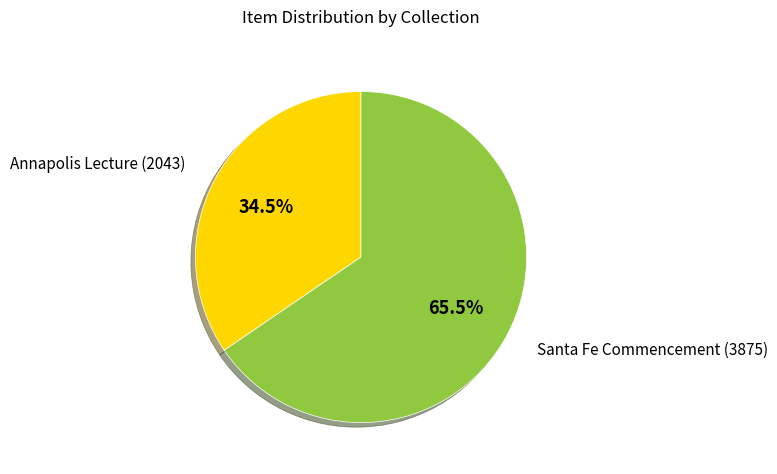

Does any single category account for the majority?

Yes